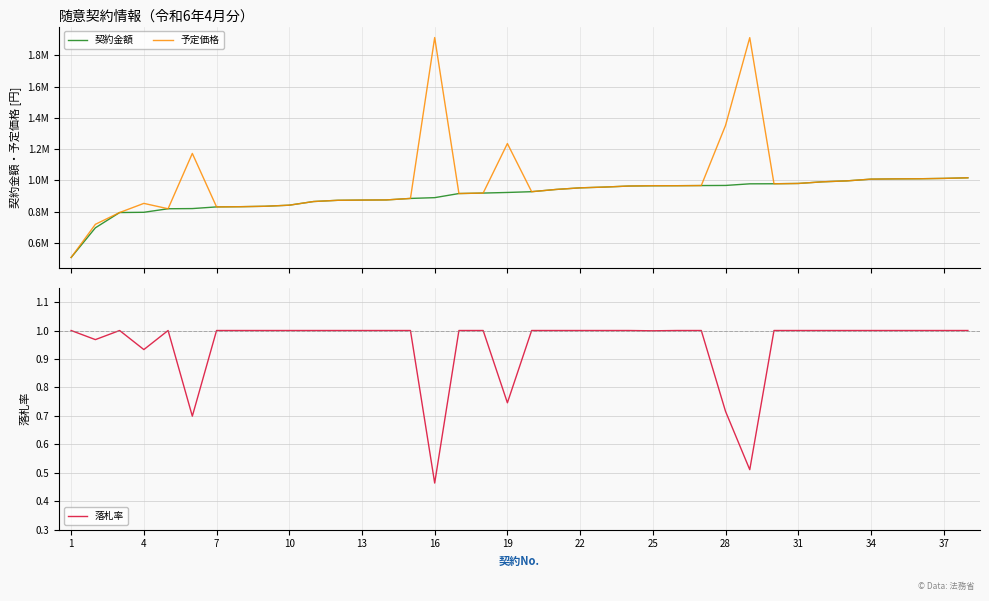

At 16, list the series in order from smallest to largest.

落札率, 契約金額, 予定価格